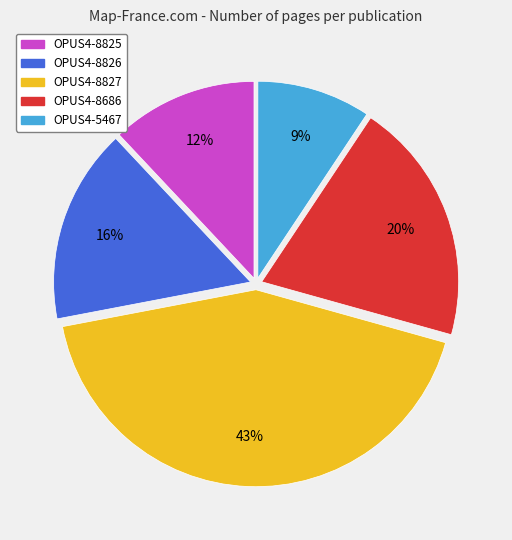

Is it true that OPUS4-8827 is 43% of the pie?

True